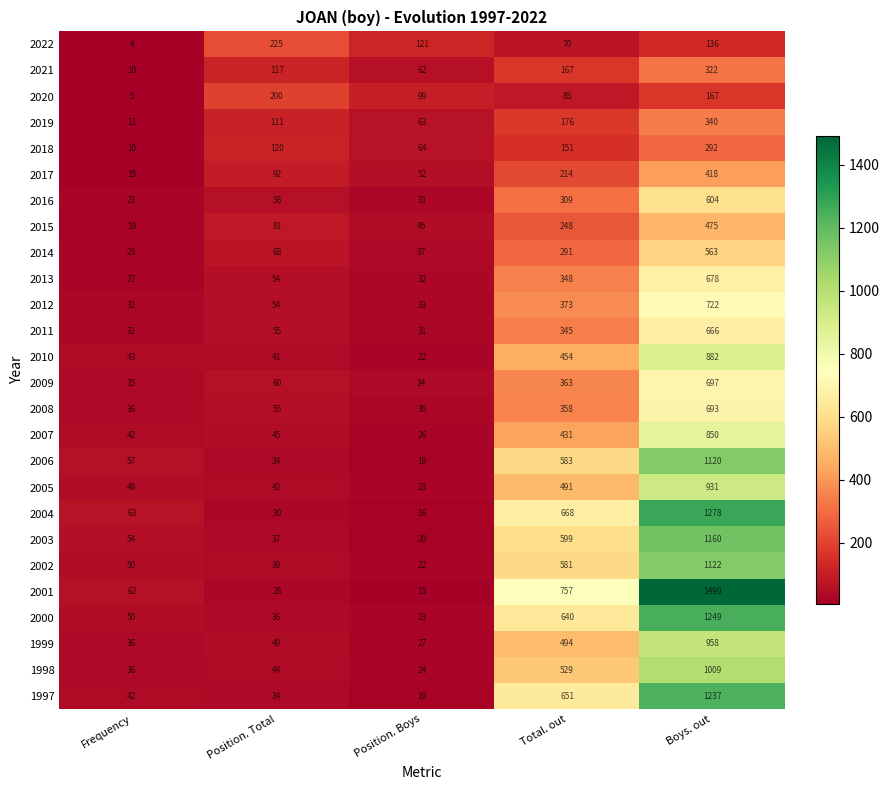

Between Position. Total and Total. out, which series saw the biggest shift?

2001